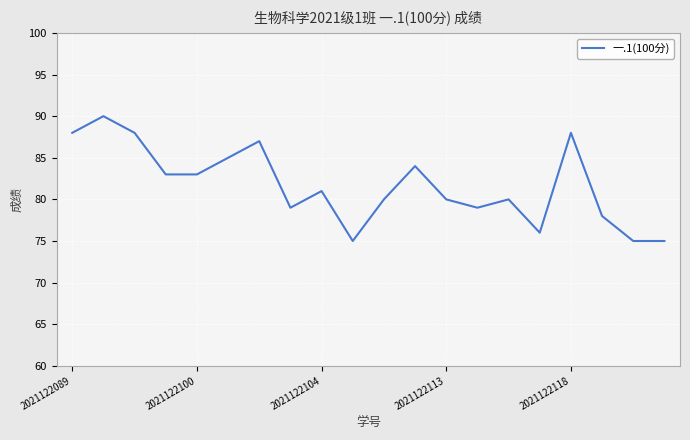

What is the maximum value shown in the chart?

90